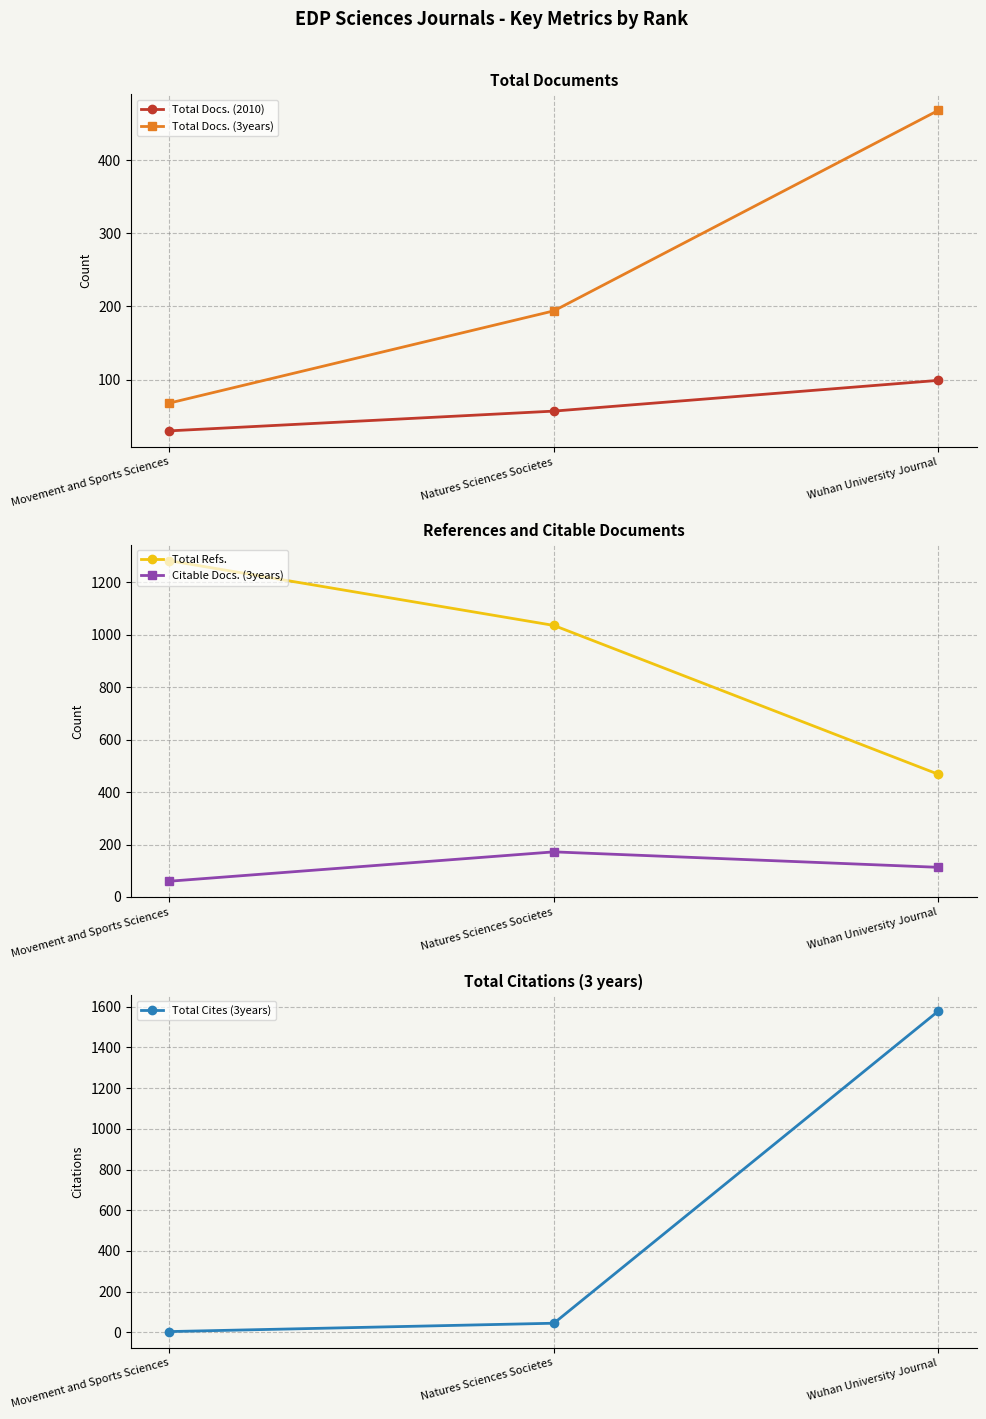

Where does the Total Docs. (2010) series first go above 57?

Wuhan University Journal